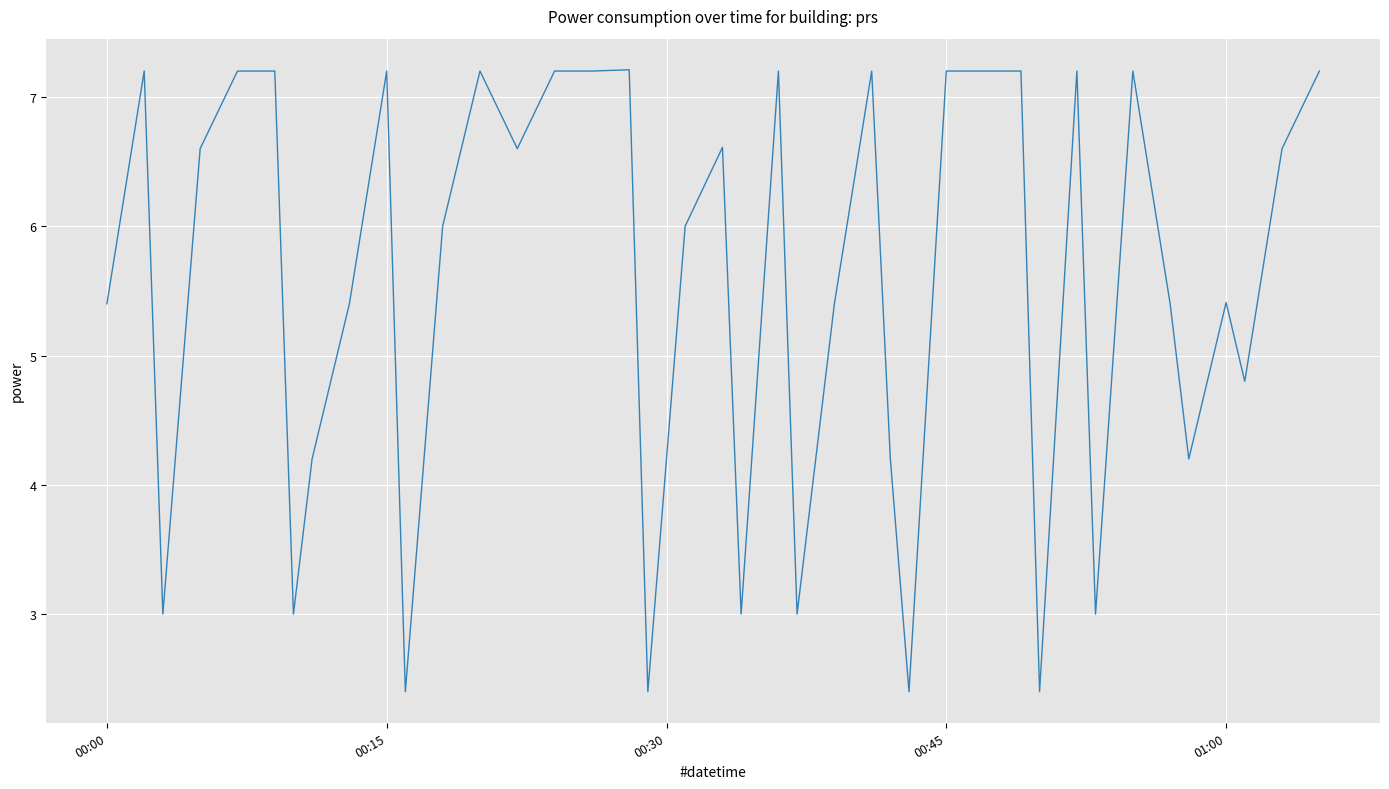

What is the difference between the maximum and minimum values?

4.8